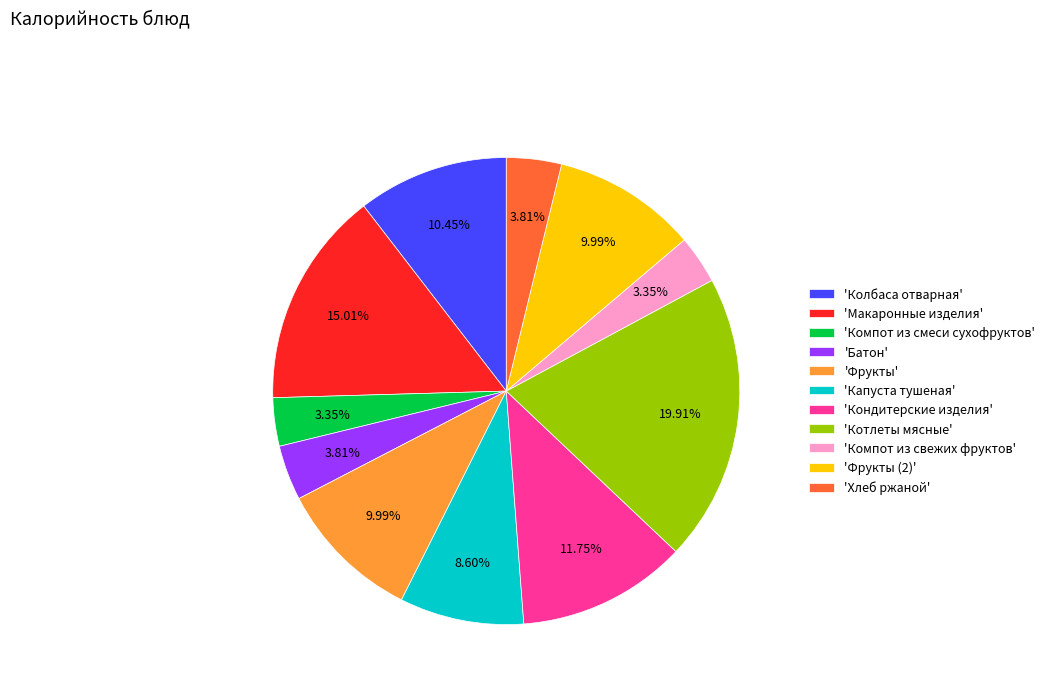

Is 'Хлеб ржаной' the majority of the pie?

No